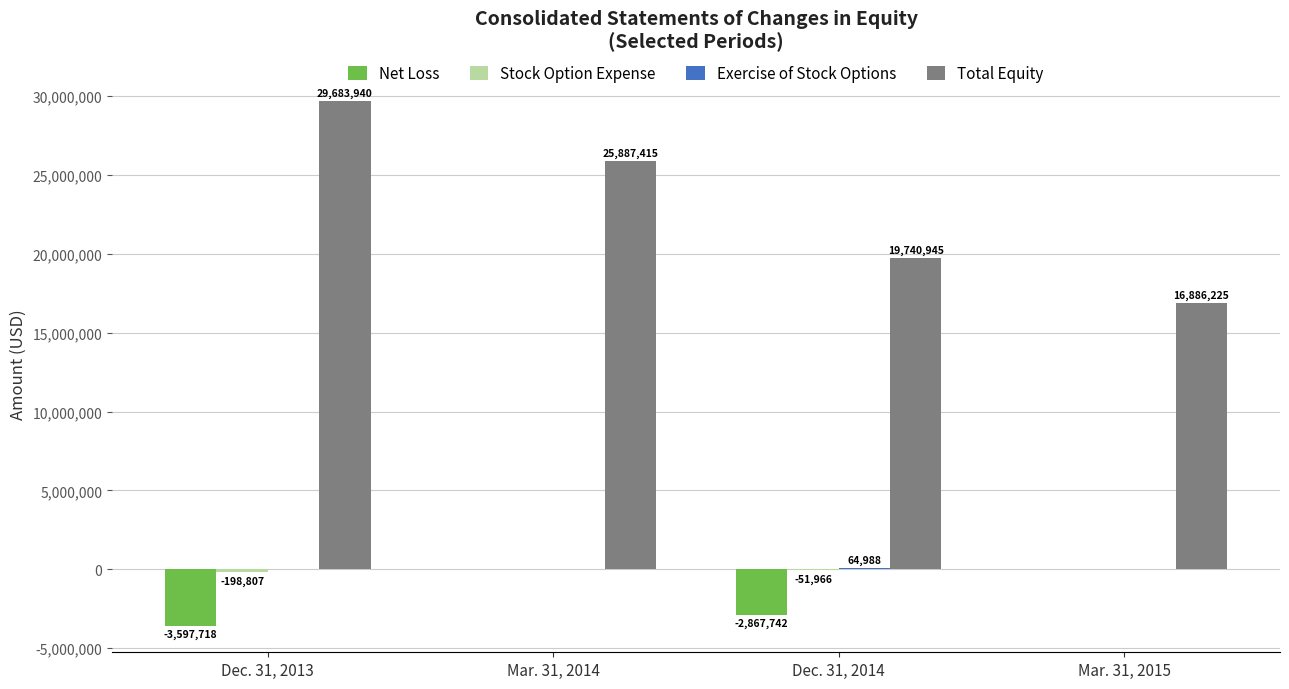

The Net Loss series shows 0 at Mar. 31, 2015. True or false?

True